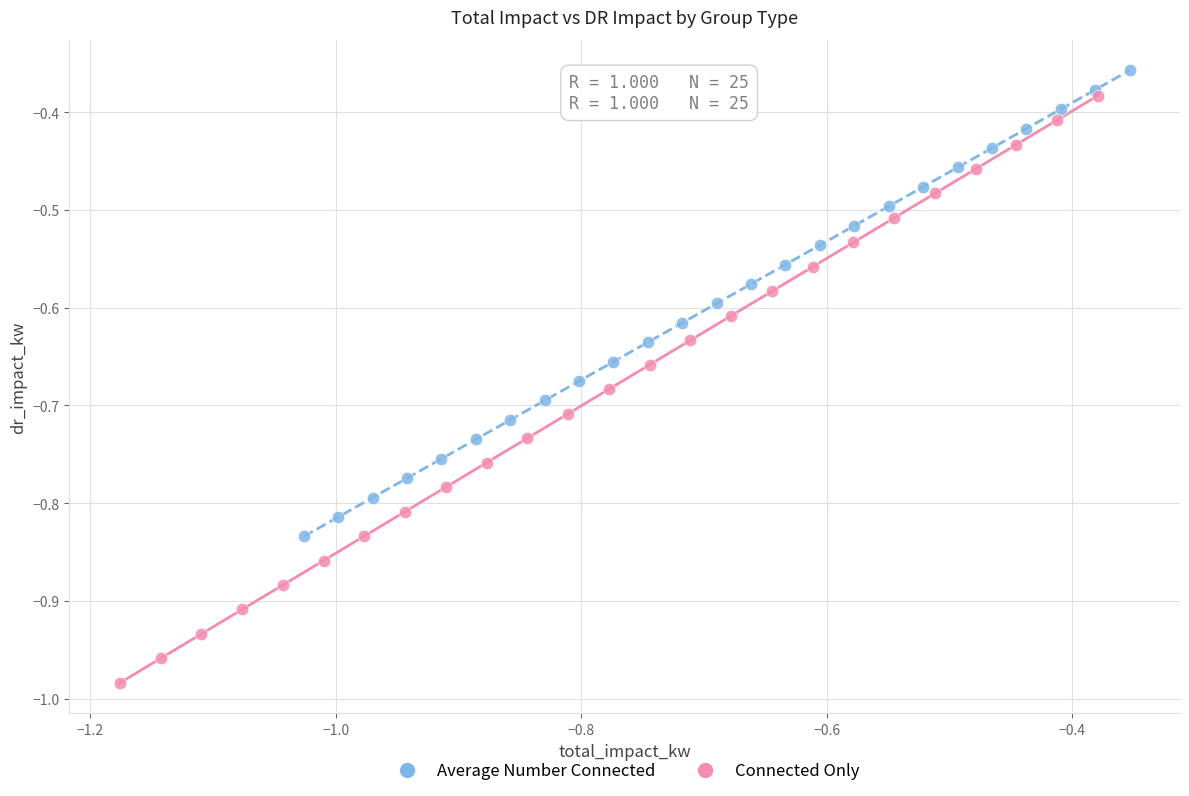

Which series has the largest Y range (max minus min)?

Connected Only